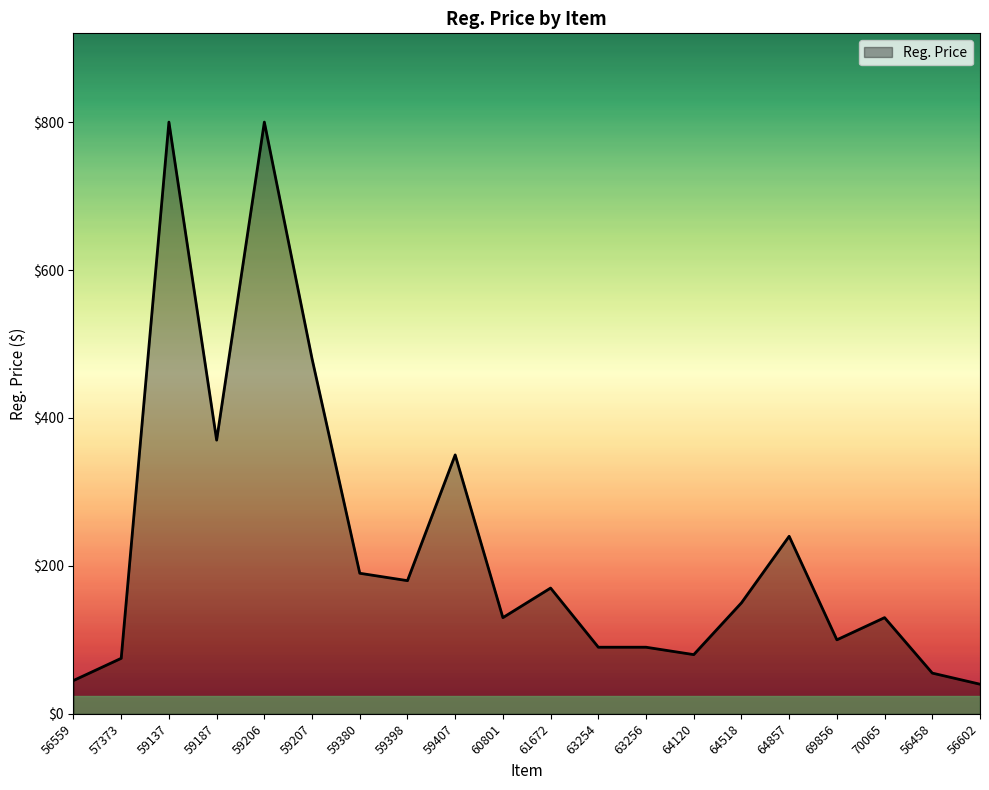

Does the chart display data point markers on the line(s)?

No